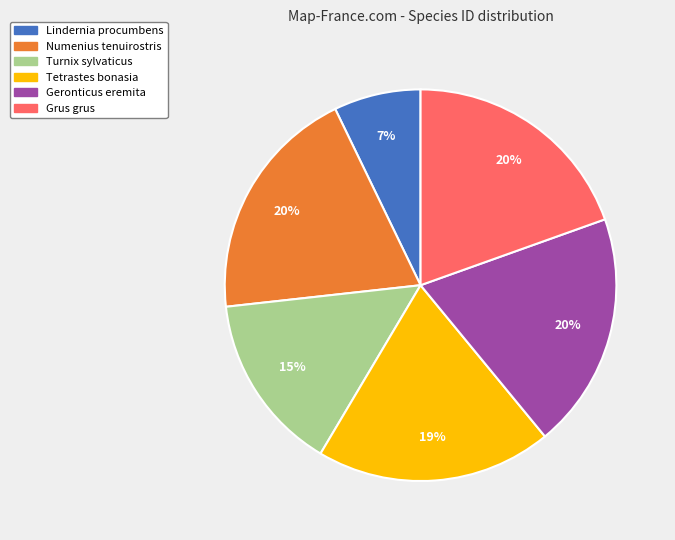

The Lindernia procumbens slice represents 7% of the pie. True or false?

True